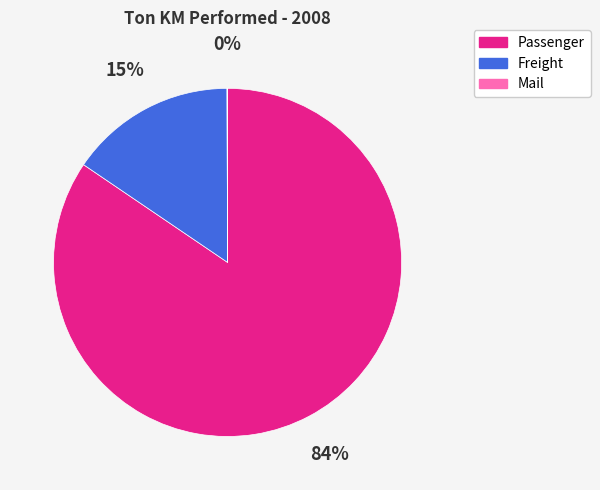

True or false: Freight accounts for 26% of the total.

False